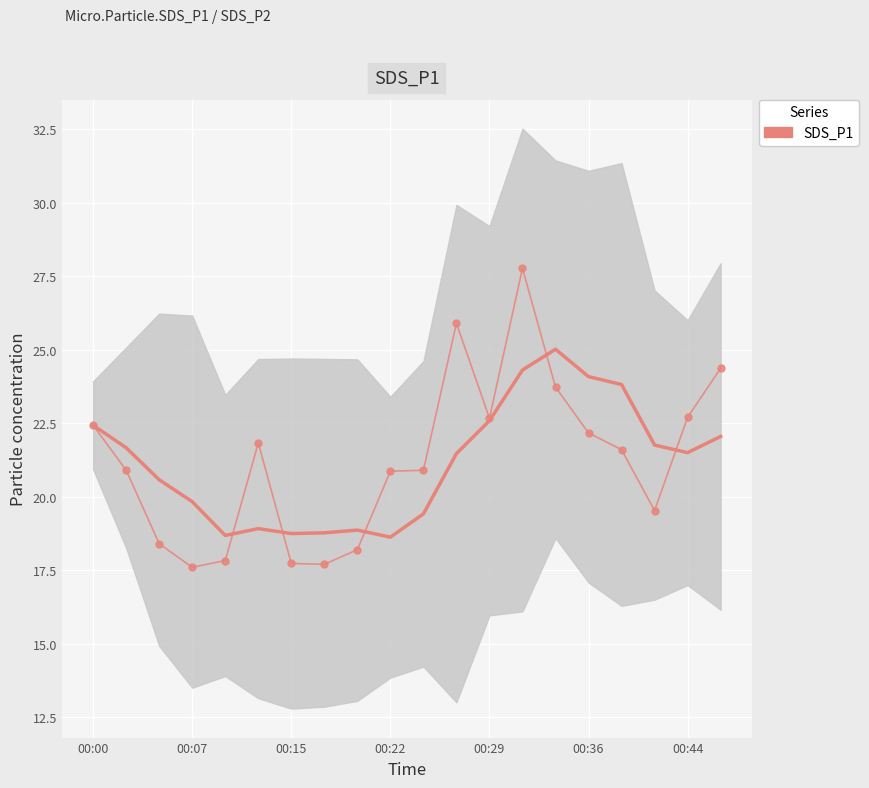

True or false: SDS_P1 and SDS_P1 (smooth) intersect in this chart.

True